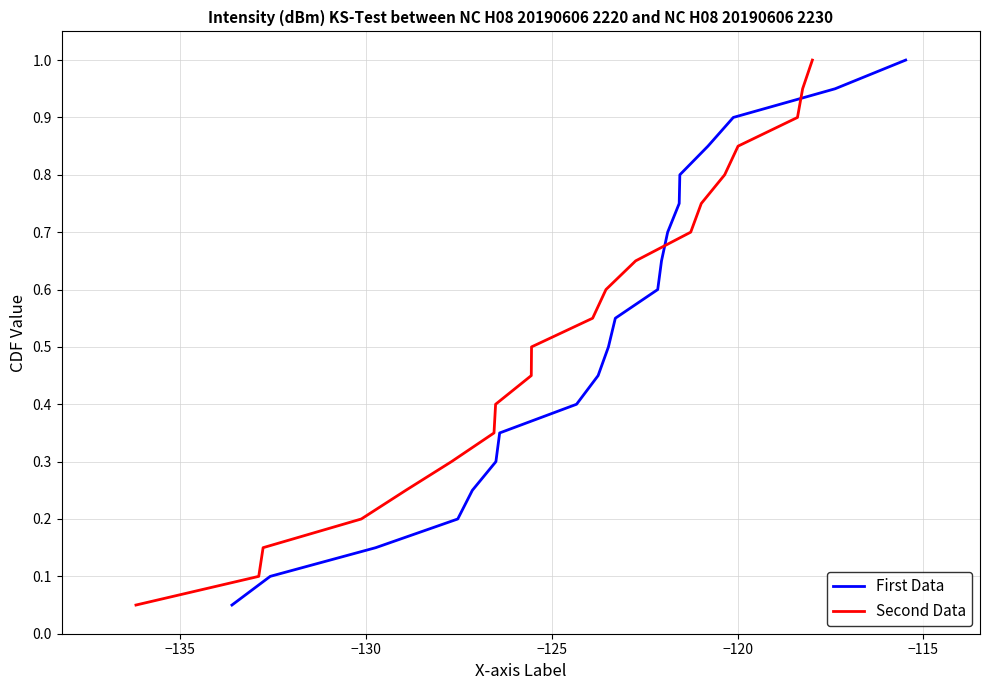

Which series has the largest range (max minus min)?

First Data